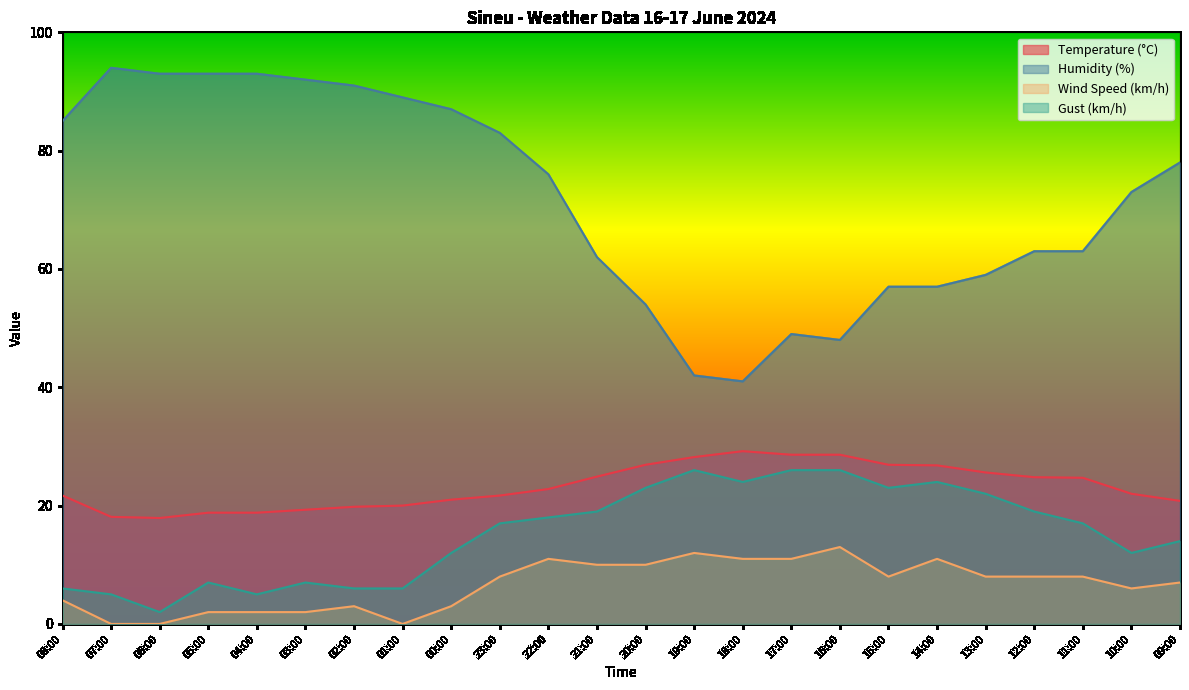

Which has a higher value, 17:00 or 13:00?

17:00